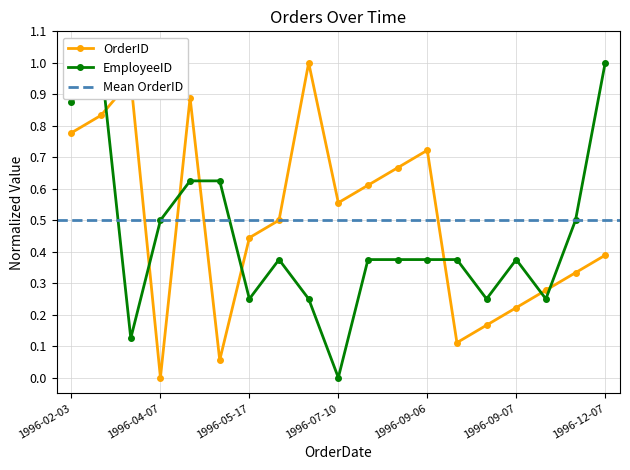

How many values in the EmployeeID series exceed 0?

18